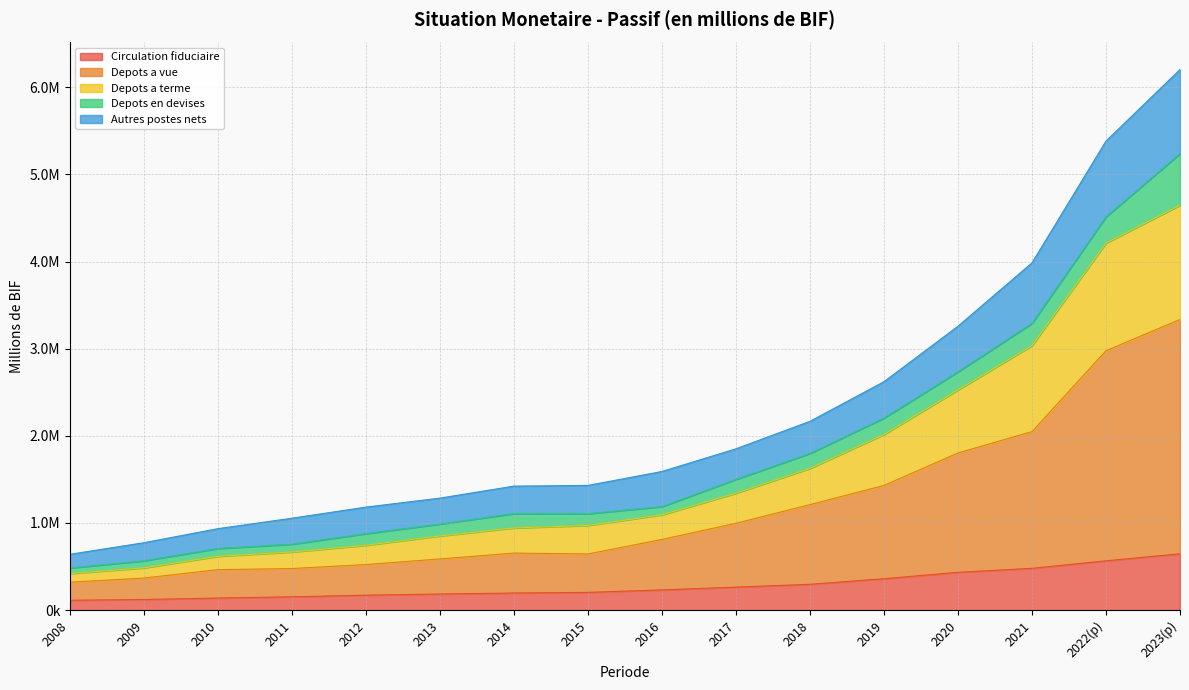

What is the difference between the highest and lowest values at 2020?

2824737.4